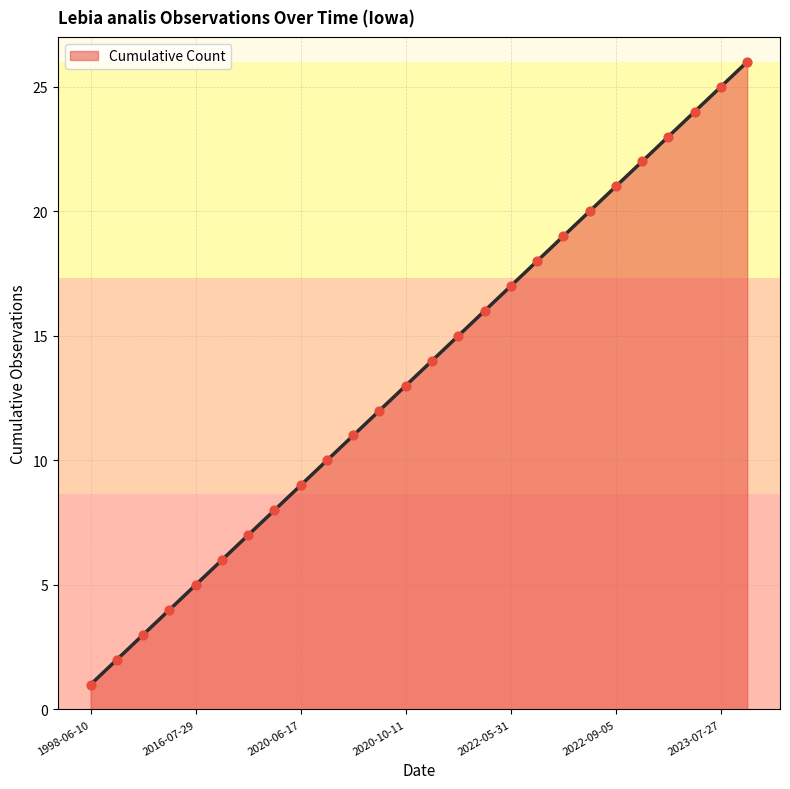

What is the difference between the maximum and minimum values?

25